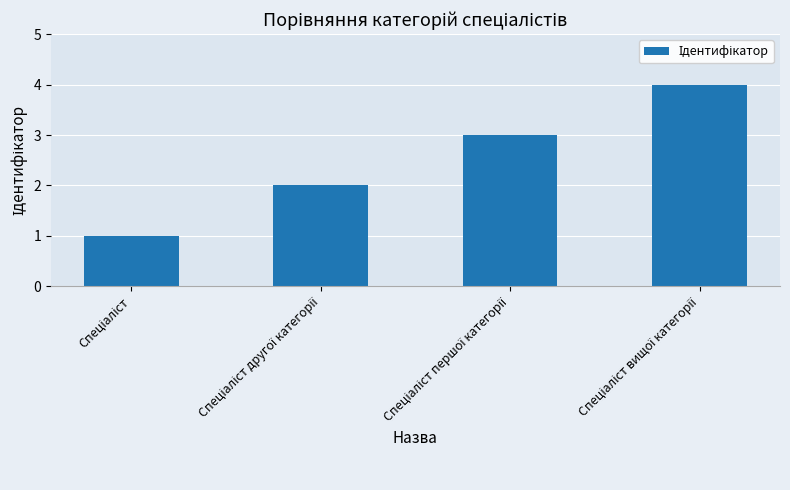

What is the greatest value displayed?

4